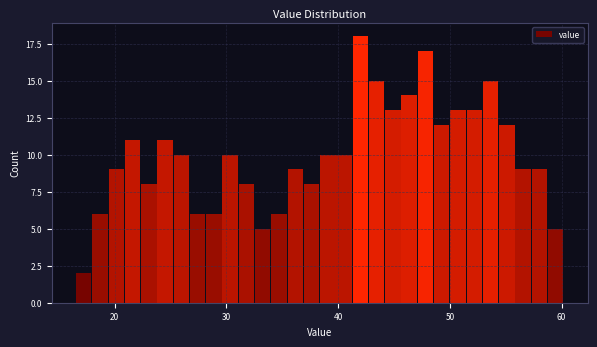

Read against the x-axis, roughly where is the centre of the tallest bar?

42